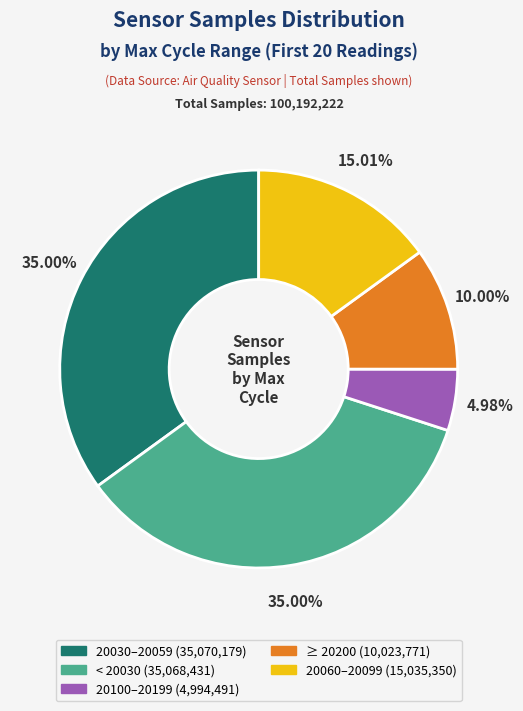

Is there a majority slice in this chart?

No